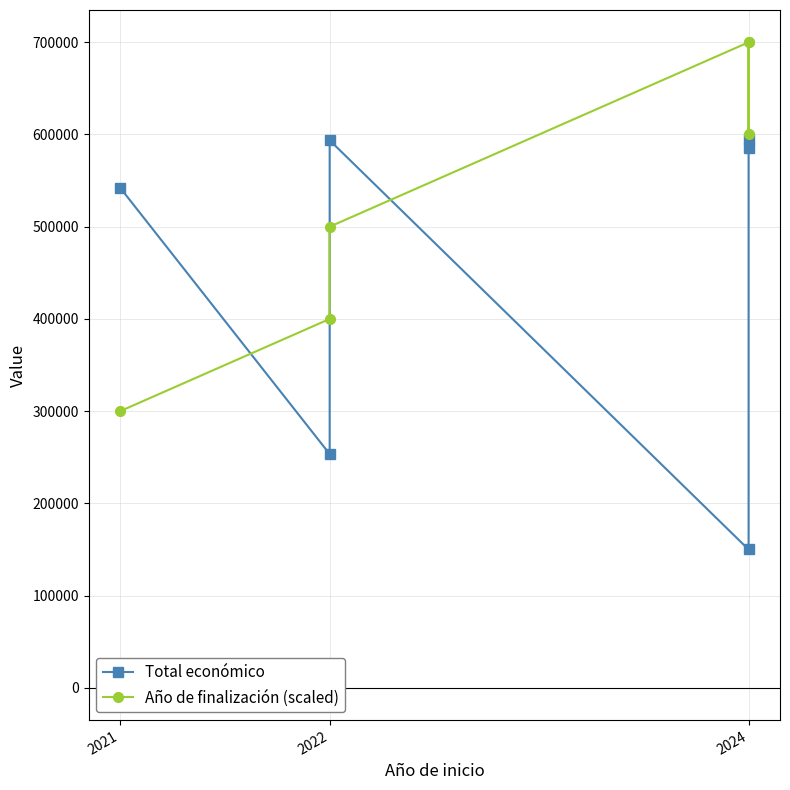

How many intersections are there between Total económico and Año de finalización (scaled)?

3